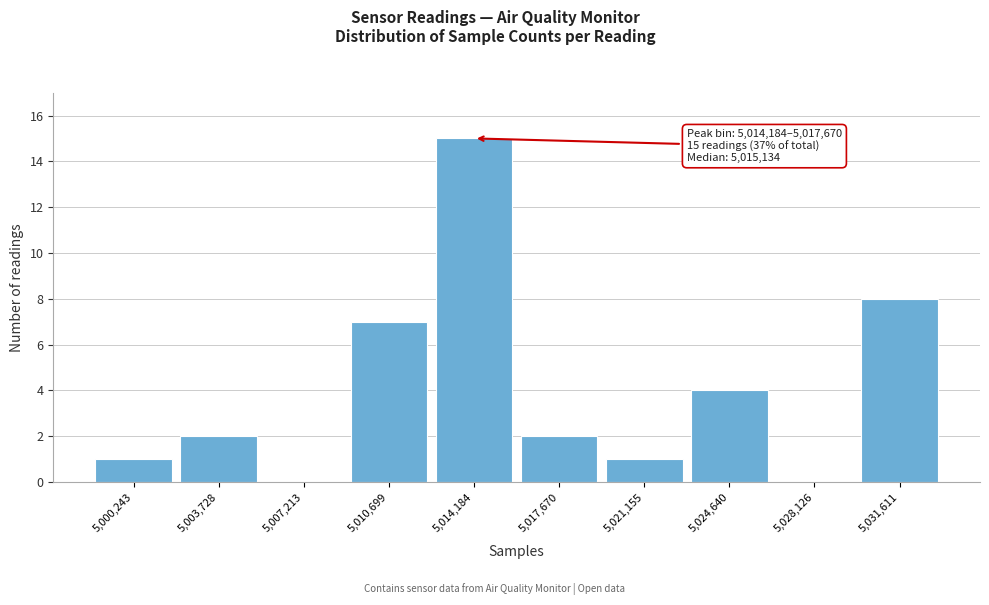

Reading right to left, what are all the values shown in this chart?

5,031,611=8	5,028,126=0	5,024,640=4	5,021,155=1	5,017,670=2	5,014,184=15	5,010,699=7	5,007,213=0	5,003,728=2	5,000,243=1